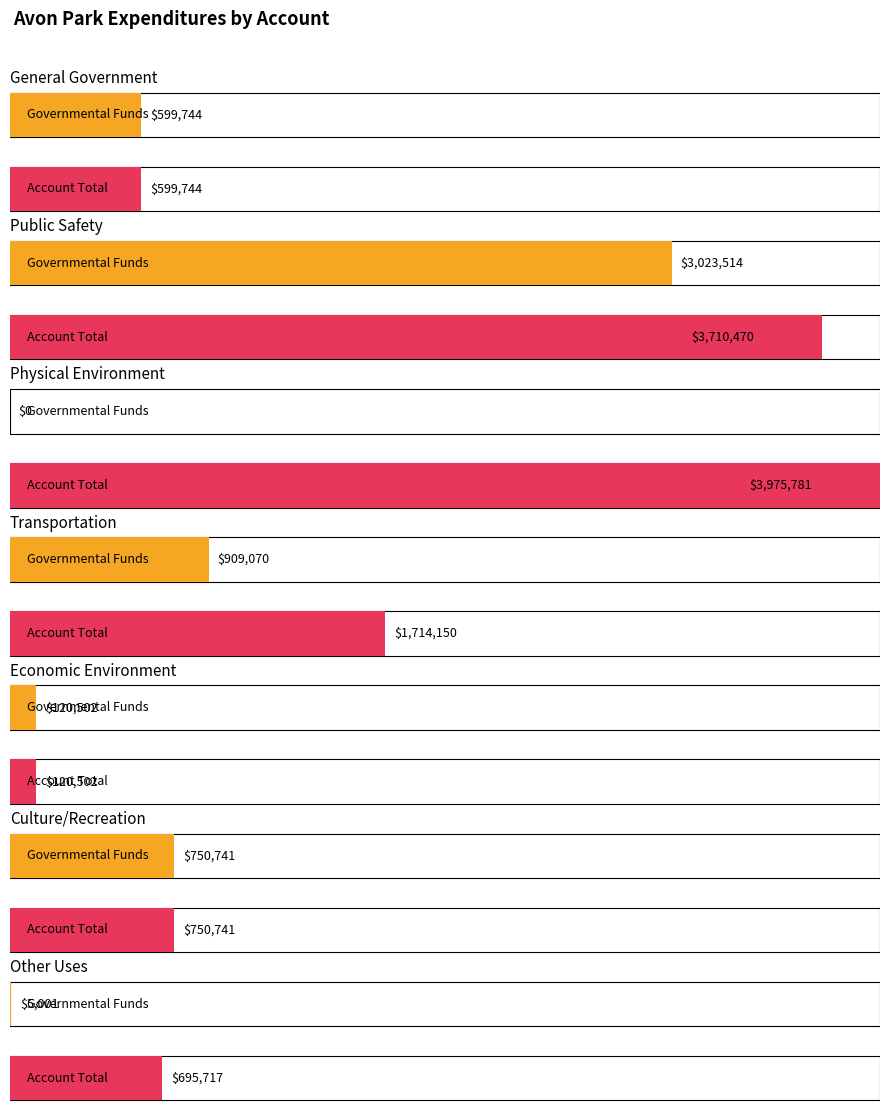

Is it true that Enterprise equals -1684515 at General Government
Services?

False